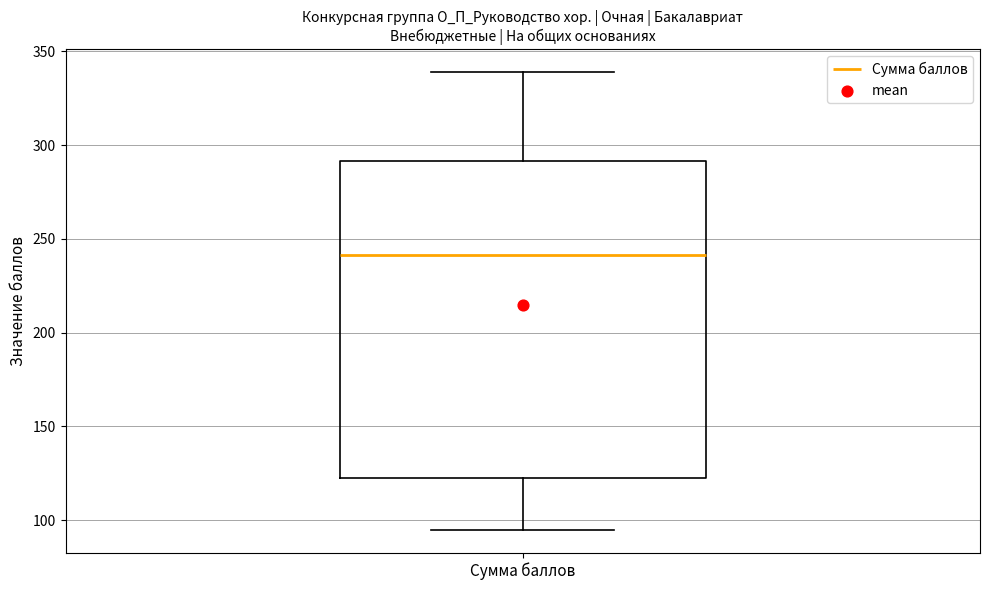

Read this box plot against the y-axis: the position of the median line, the range covered by the box, and the ends of both whiskers. The values are not printed on the chart, so give them approximately, as read against the axis.

median 240, box 125 to 290, whiskers 95 to 340